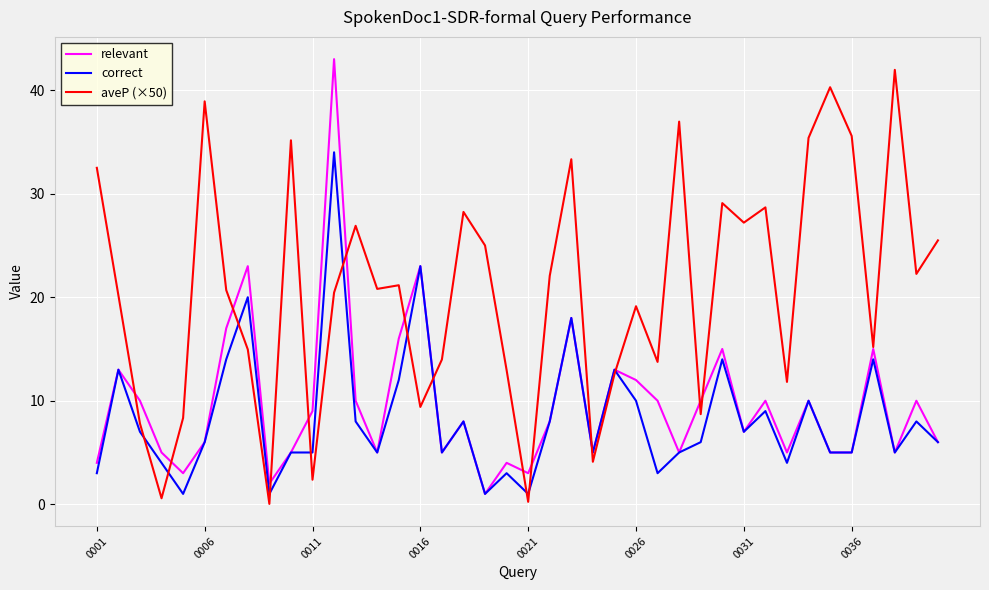

What is the greatest value displayed?

43.0